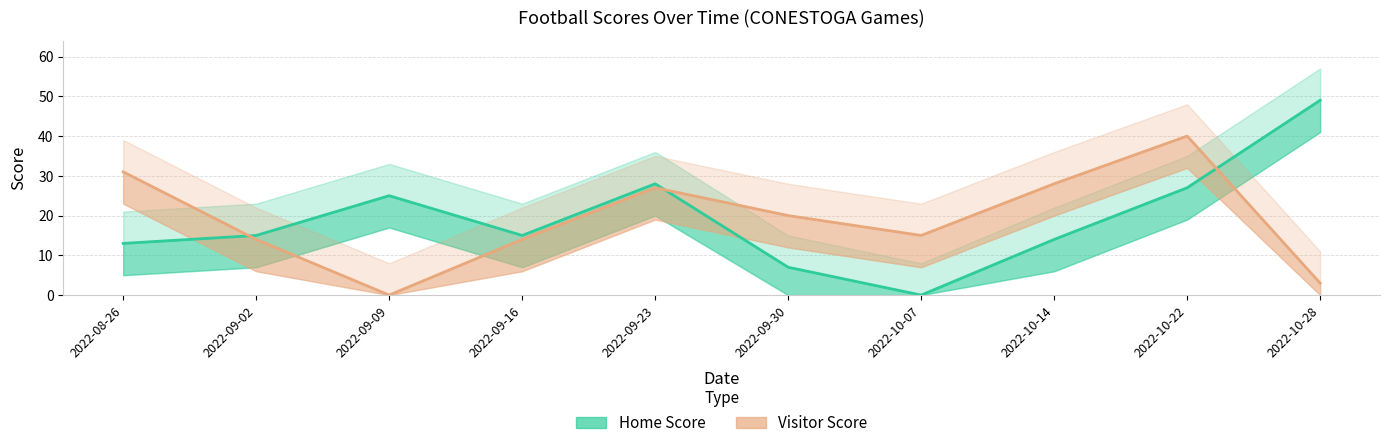

How many data points in Visitor Score are above 20?

4